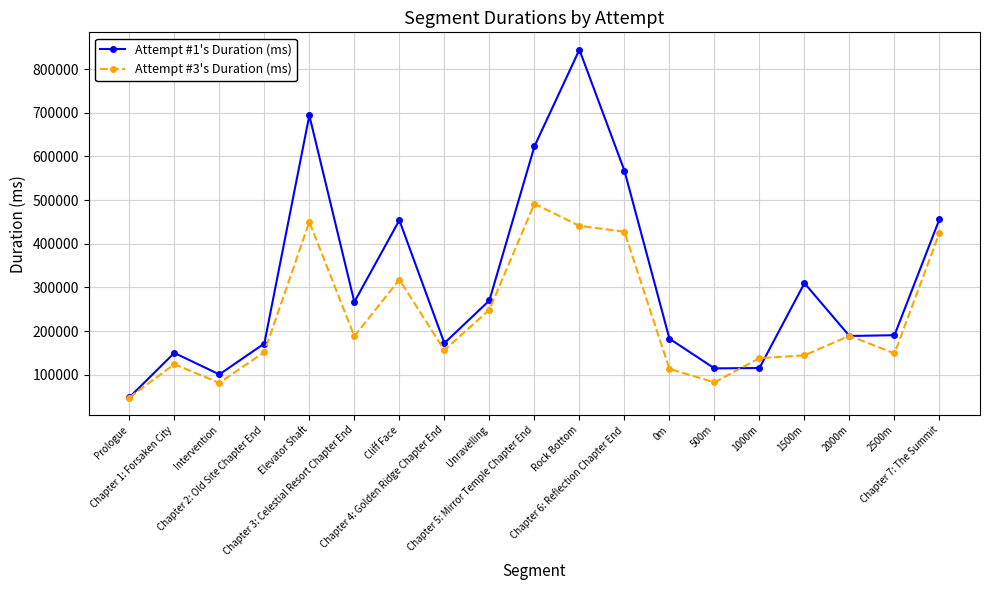

True or false: Attempt #1's Duration (ms) has more than 2 interior local peaks.

True